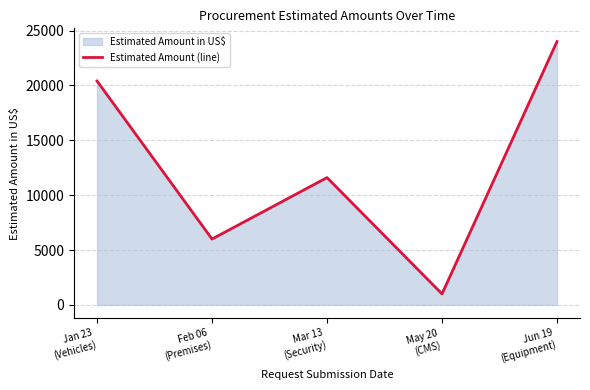

How many lines are shown in the chart?

1